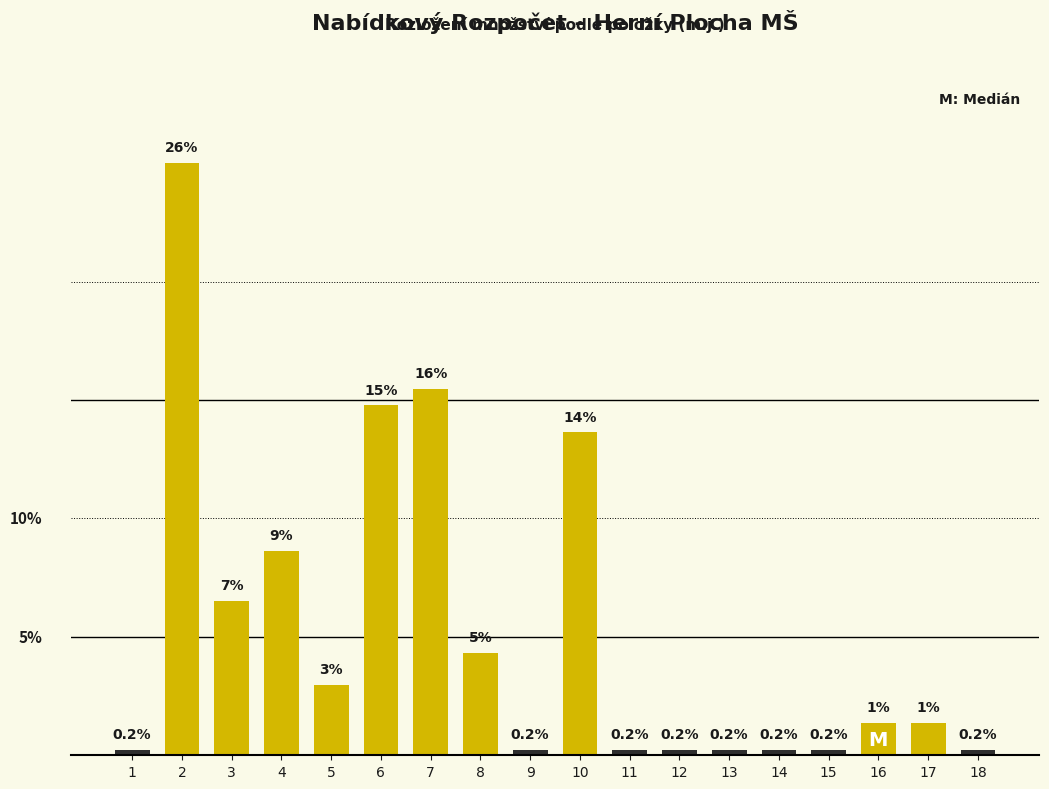

Does the chart contain any negative values?

No